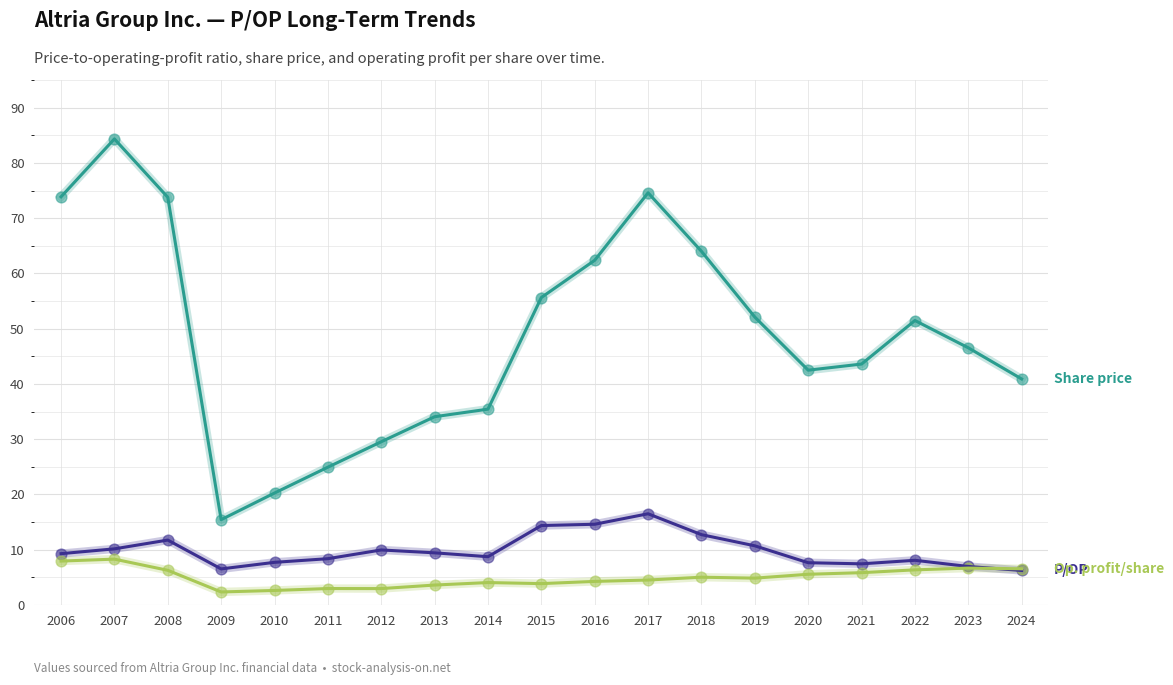

At which category is the sum across all series the highest?

2007